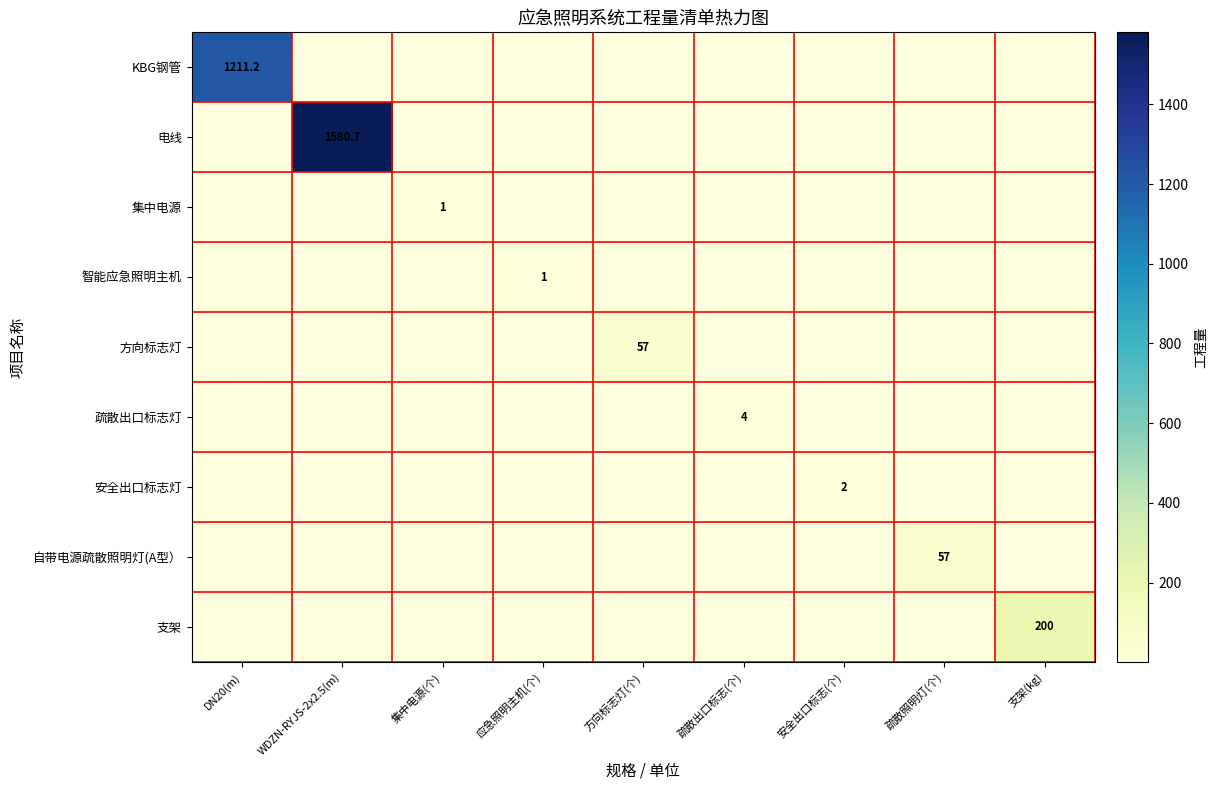

Which label corresponds to the smallest value in the chart?

集中电源(个)